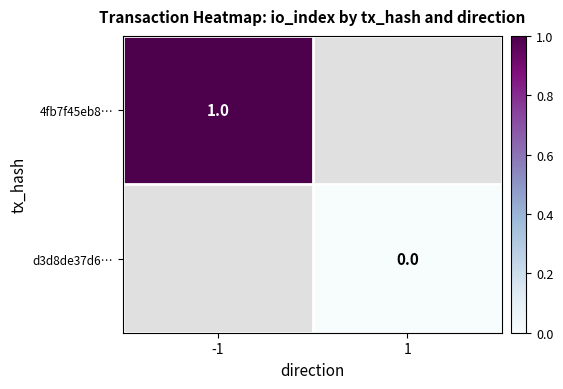

How many distinct data groups are displayed?

2